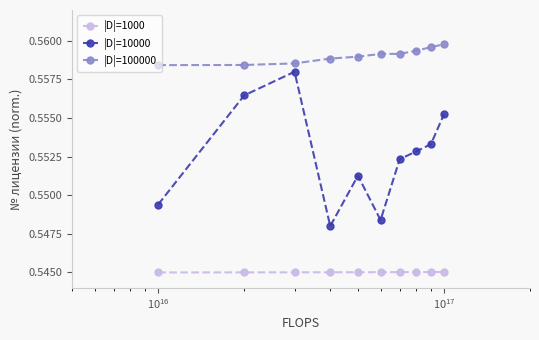

At how many categories does at least one series exceed 0?

10